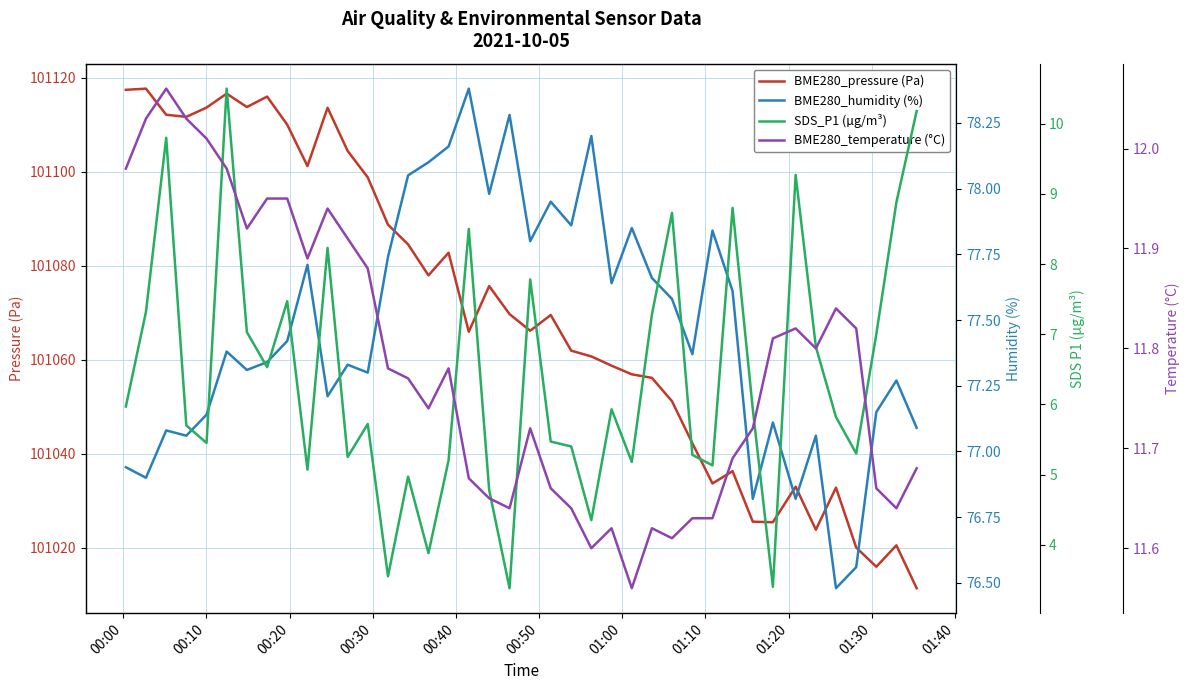

What is the average value of the BME280_pressure (Pa) series?

101069.9